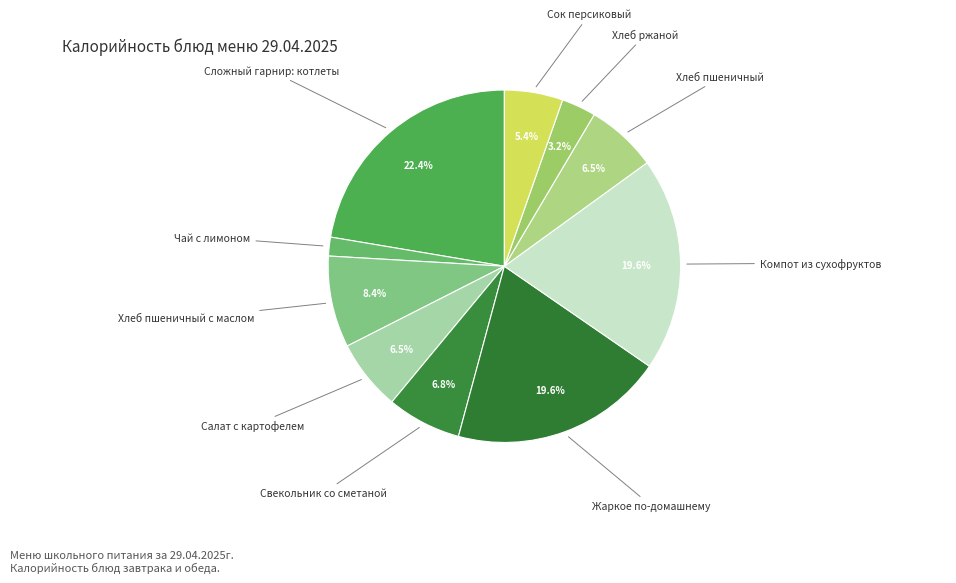

True or false: Хлеб пшеничный с маслом accounts for 1% of the total.

False